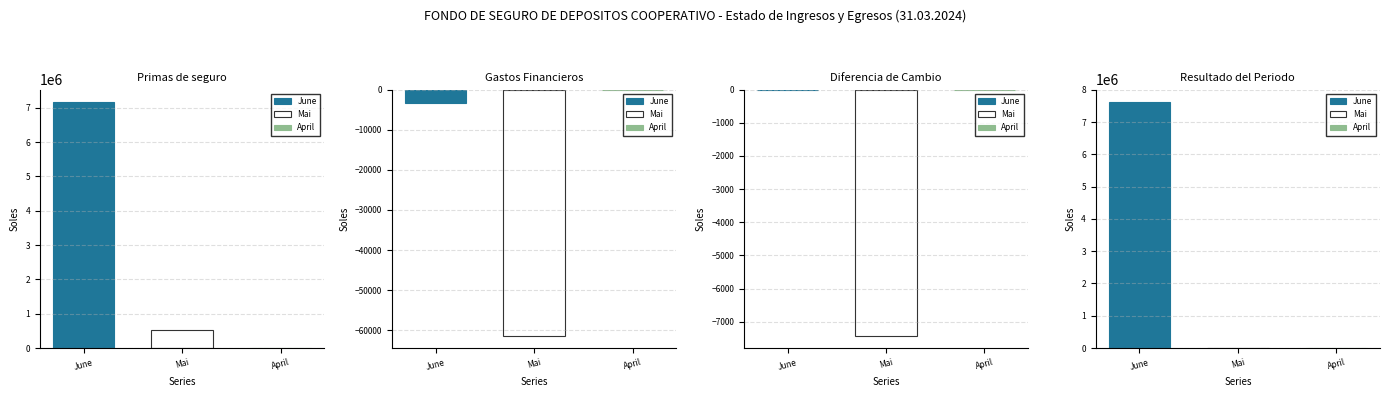

What are all the series names shown in the legend?

June, Mai, April